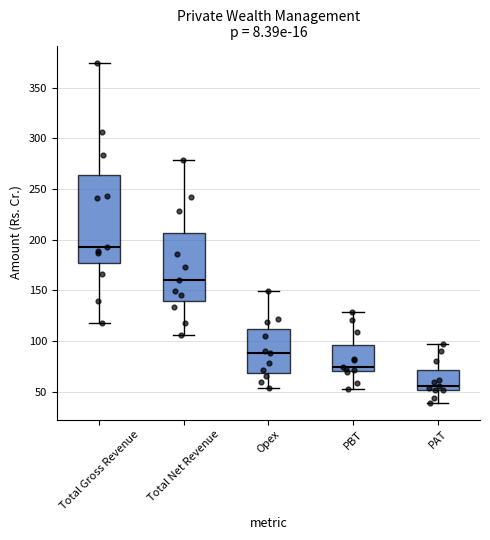

Reading left to right, transcribe this box plot: for each box, give where its median line is, the range the box spans, and where its two whiskers end, as read against the y-axis. The values are not printed on the chart, so give them approximately, as read against the axis.

Total Gross Revenue: median 190, box 175 to 265, whiskers 120 to 375
Total Net Revenue: median 160, box 140 to 205, whiskers 105 to 280
Opex: median 90, box 70 to 110, whiskers 55 to 150
PBT: median 75, box 70 to 95, whiskers 50 to 130
PAT: median 55, box 50 to 70, whiskers 40 to 95